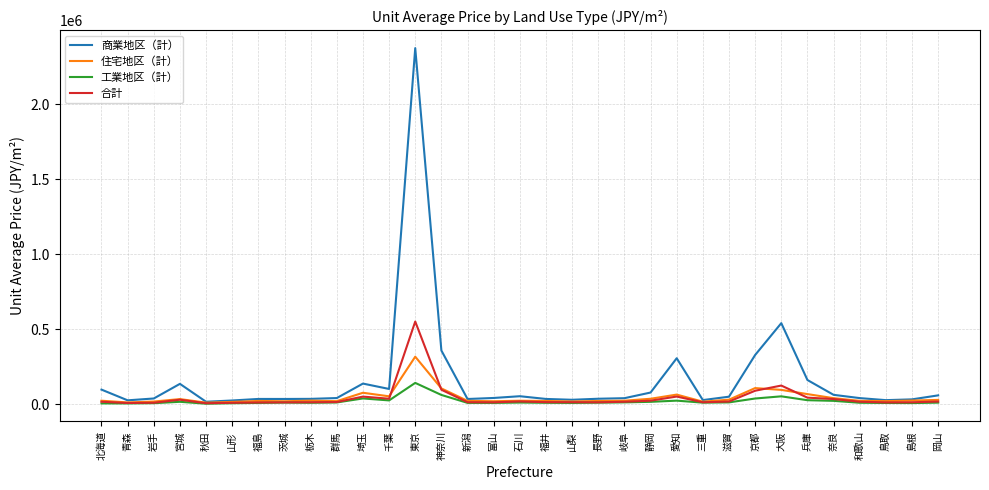

The value of 商業地区（計） at 神奈川 is 157552. True or false?

False